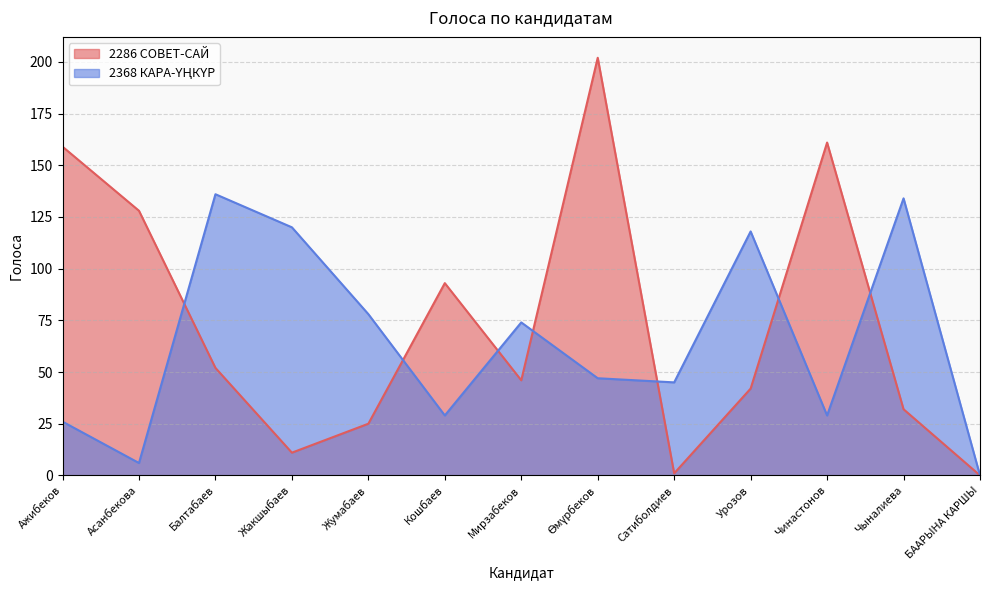

The value of 2368 КАРА-ҮҢКҮР at Өмүрбеков is 11. True or false?

False